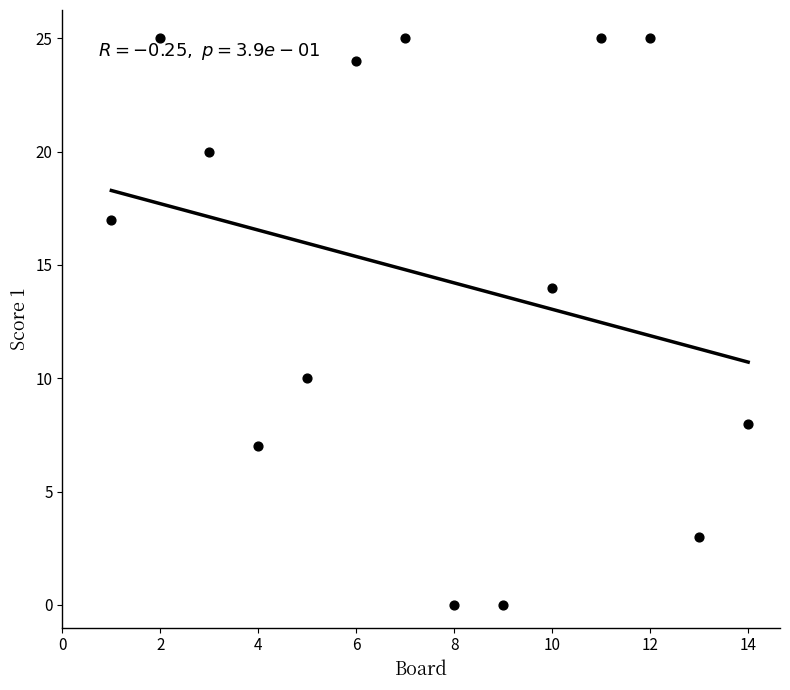

What is the range of X values (max minus min)?

13